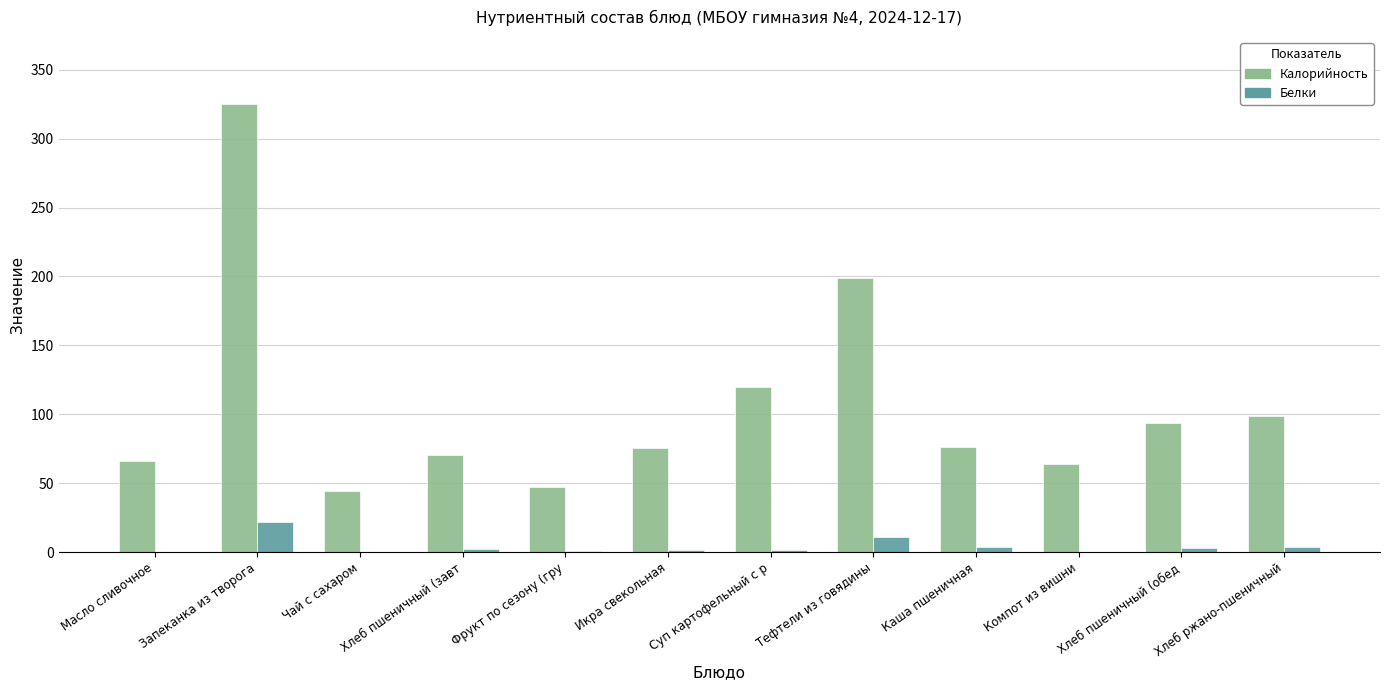

What is the sum of all Белки values?

48.9